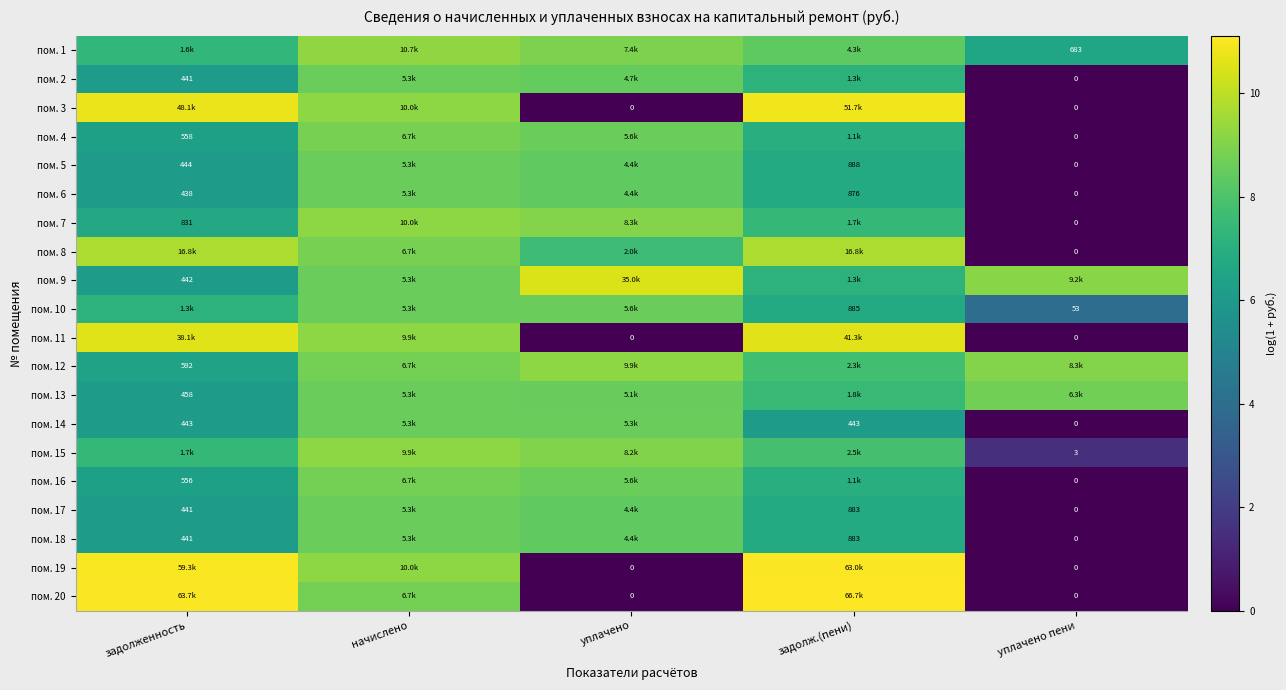

Count the number of categories in the chart.

5